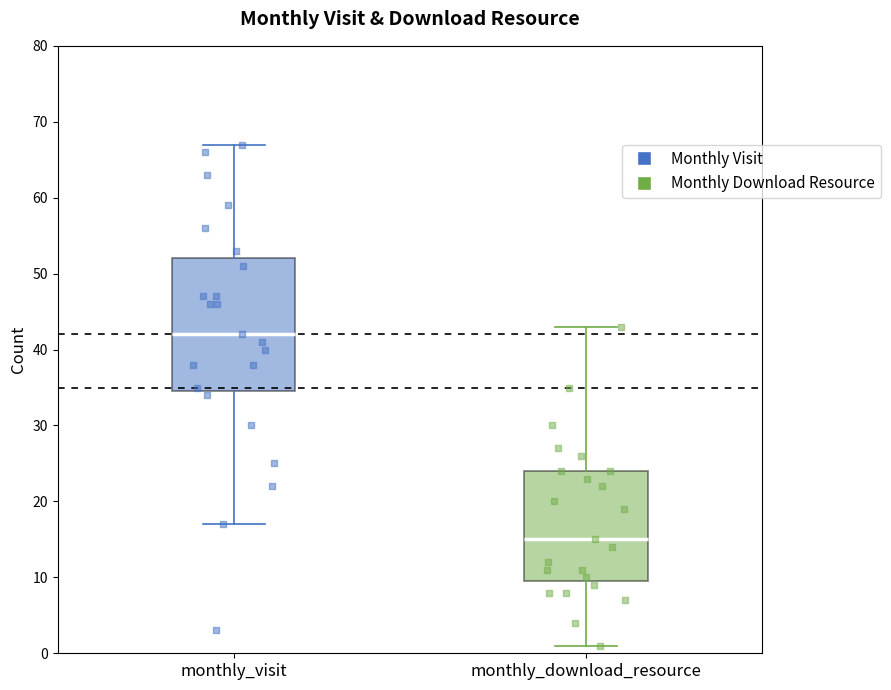

Reading left to right, read every box against the y-axis: the position of its median line, the range the box covers, and the ends of its whiskers. The values are not printed on the chart, so give them approximately, as read against the axis.

monthly_visit: median 42, box 35 to 52, whiskers 17 to 67
monthly_download_resource: median 15, box 10 to 24, whiskers 1 to 43